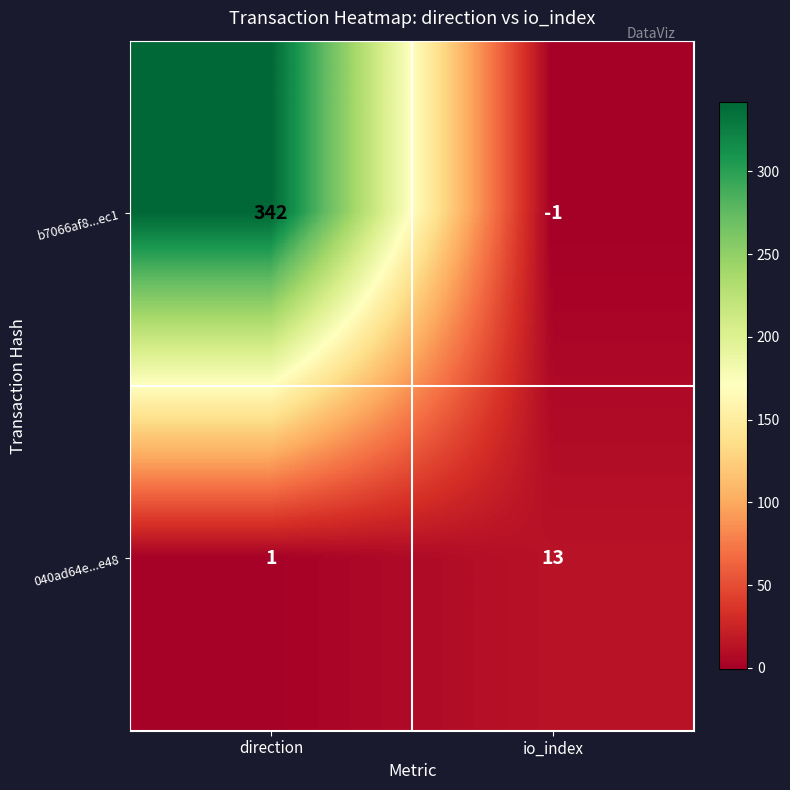

Which series has the widest spread of values?

b7066af8...ec1